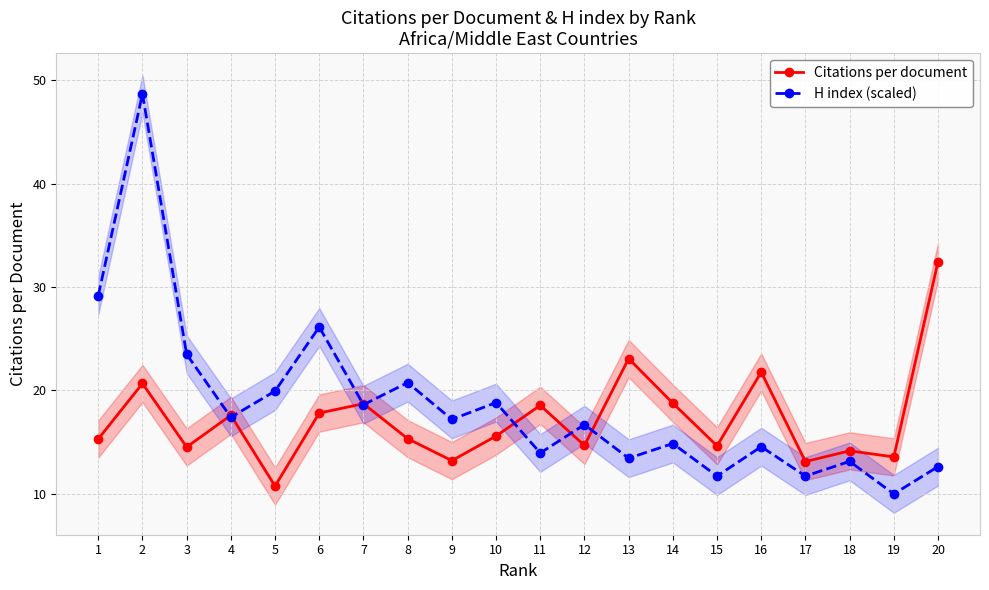

How many lines are shown in the chart?

2